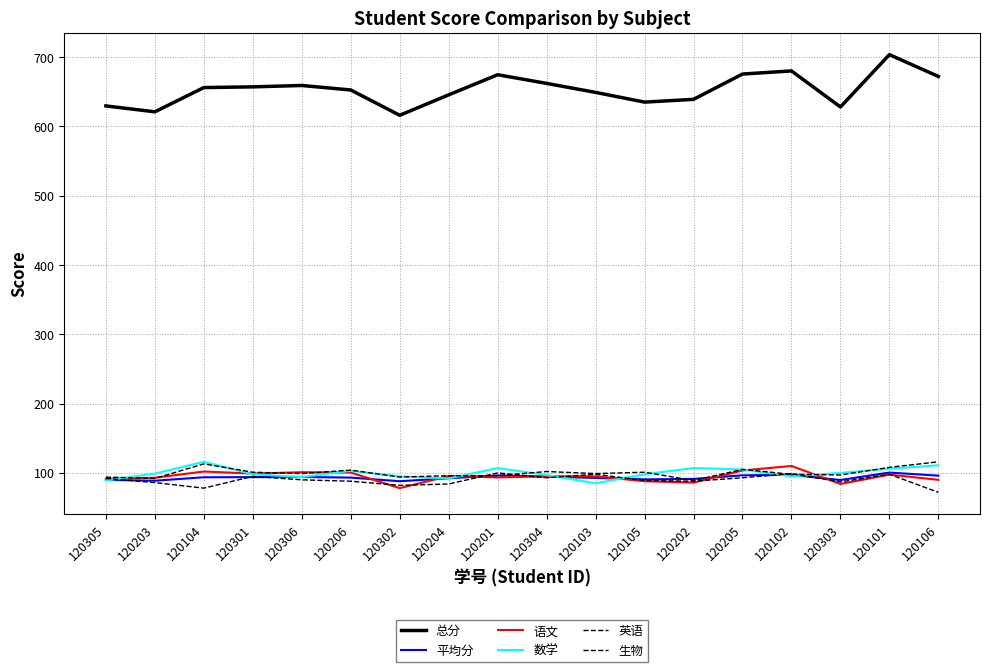

At which category does the chart reach its peak across all series?

120101